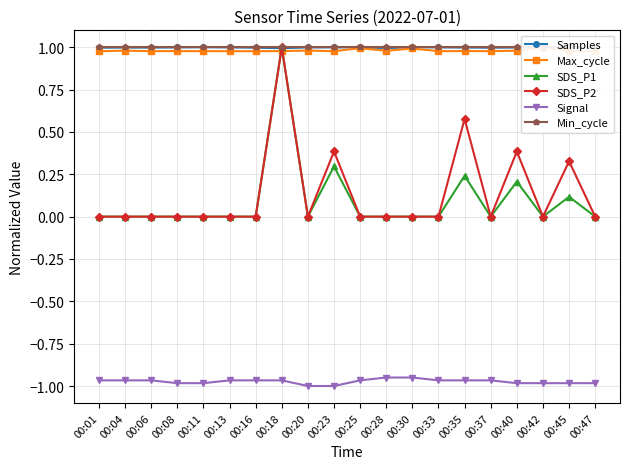

True or false: Min_cycle and Samples cross at least once.

False